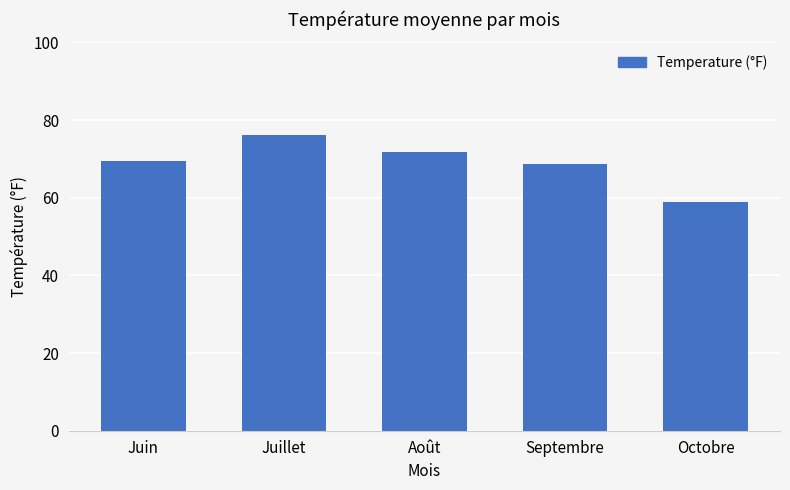

True or false: the data shows 118.1 at Juillet.

False